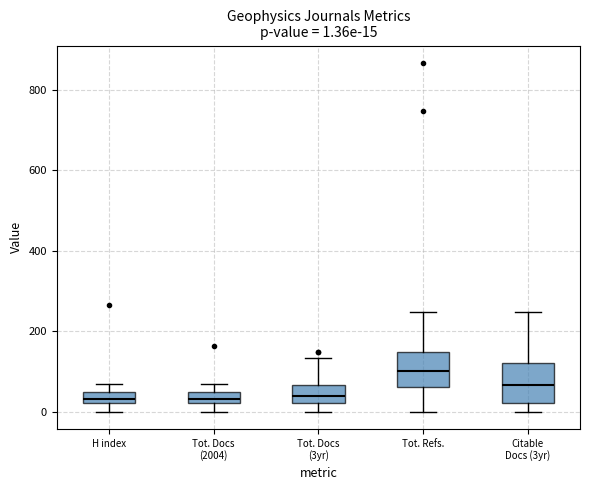

Which box has the highest median line?

Tot. Refs.